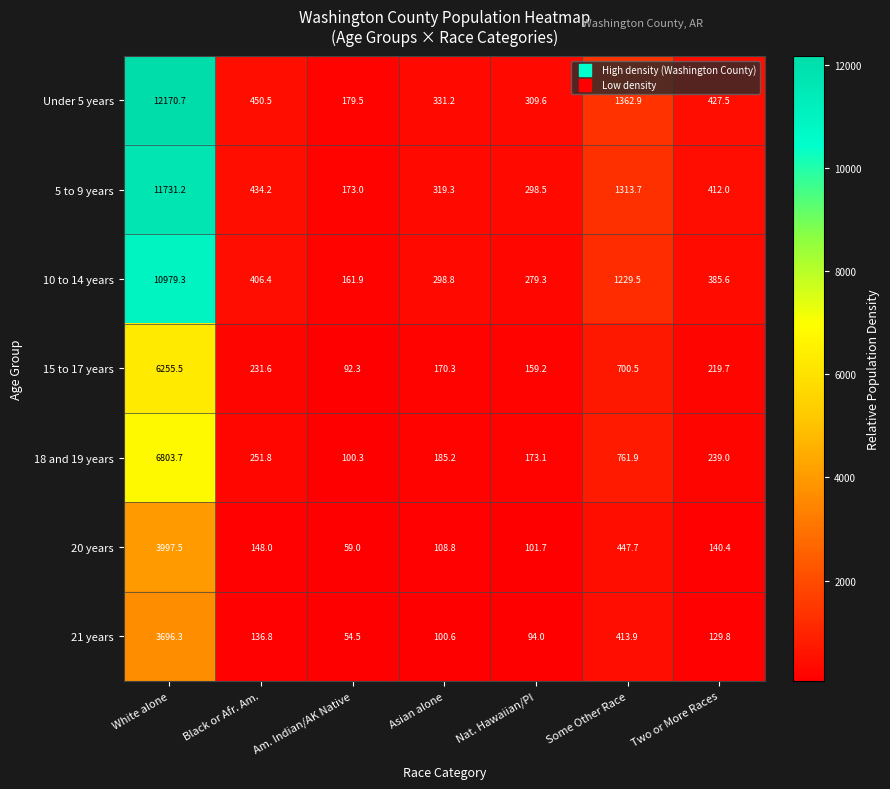

Between White alone and Some Other Race, which series saw the biggest shift?

Under 5 years